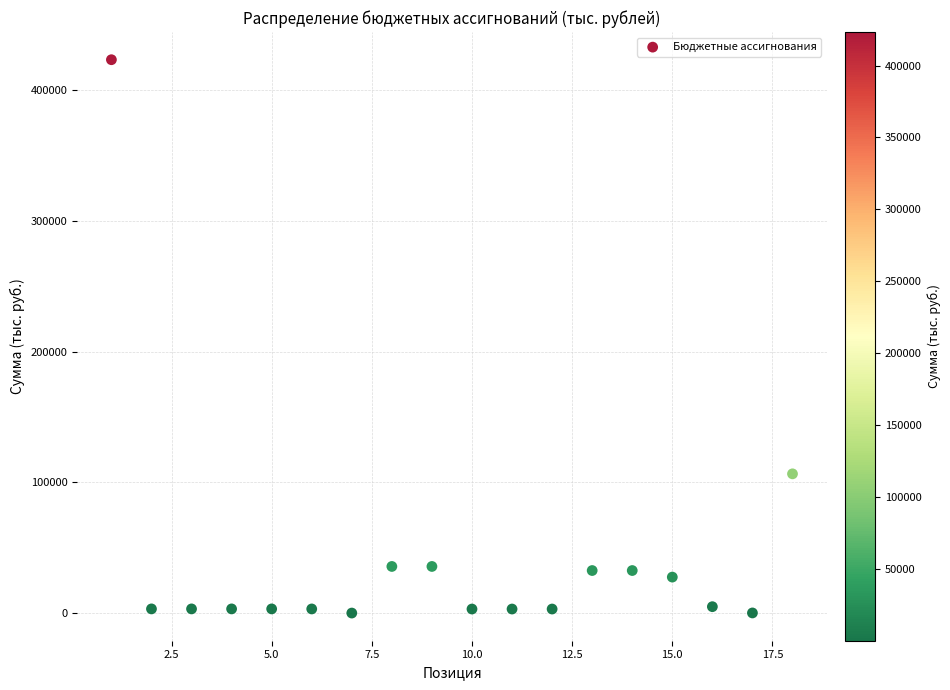

What Y value in the scatter plot is closest to 211671?

106527.6